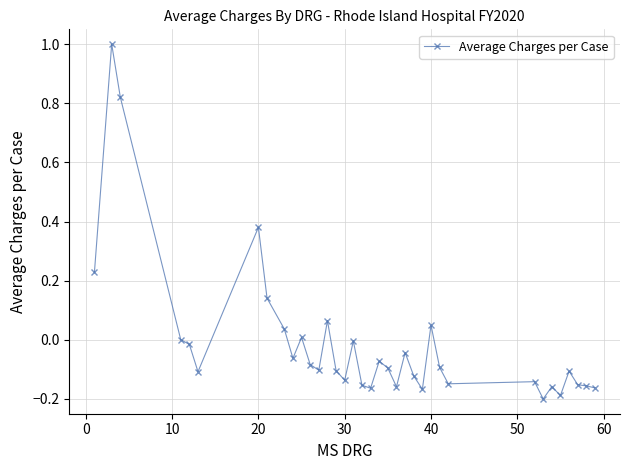

What is the difference between the second highest and second lowest values?

1.0